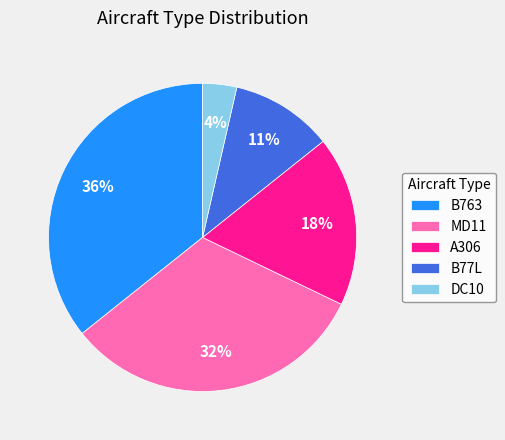

Is B763 the majority of the pie?

No